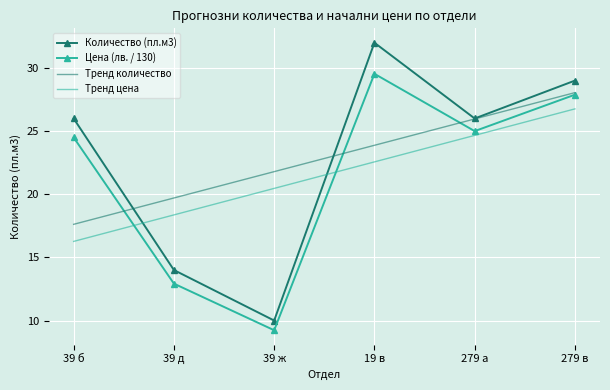

What is the difference between the second highest and minimum values in the Тренд количество series?

8.3